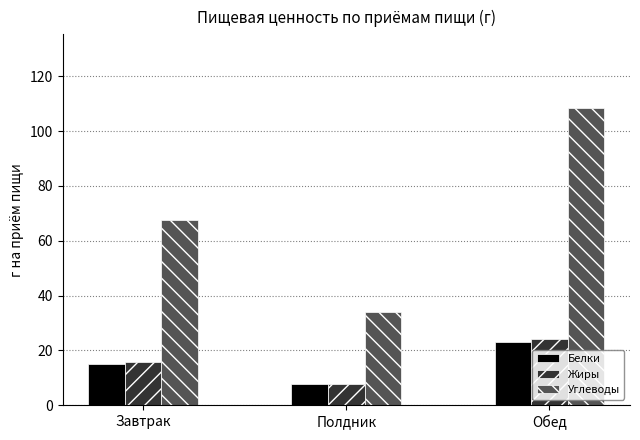

Is it true that Белки equals 35.8 at Обед?

False